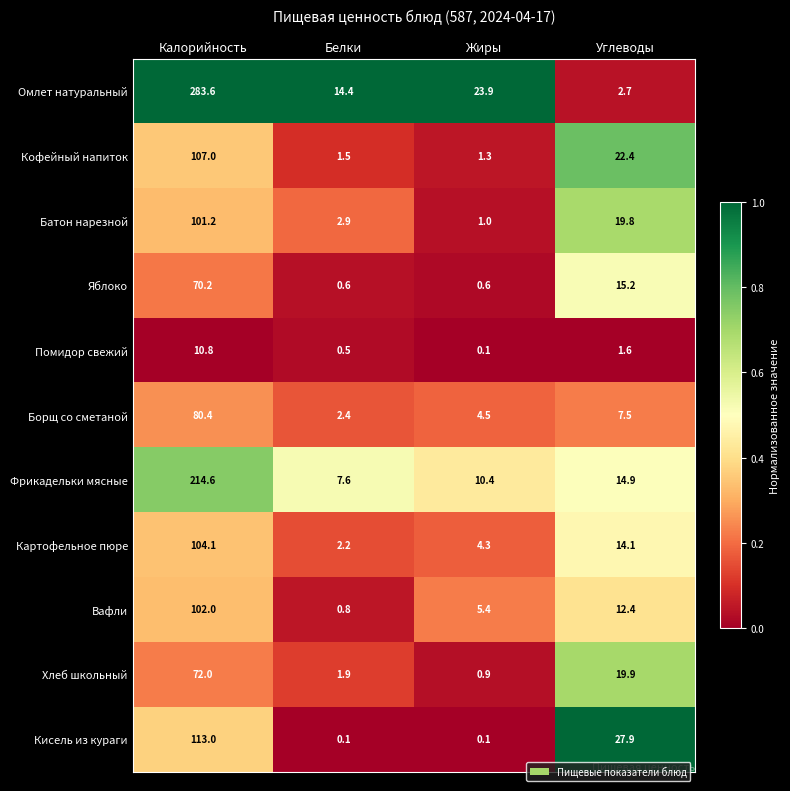

List the series in order of their peak value, lowest first.

Помидор свежий, Яблоко, Хлеб школьный, Борщ со сметаной, Батон нарезной, Вафли, Картофельное пюре, Кофейный напиток, Кисель из кураги, Фрикадельки мясные, Омлет натуральный